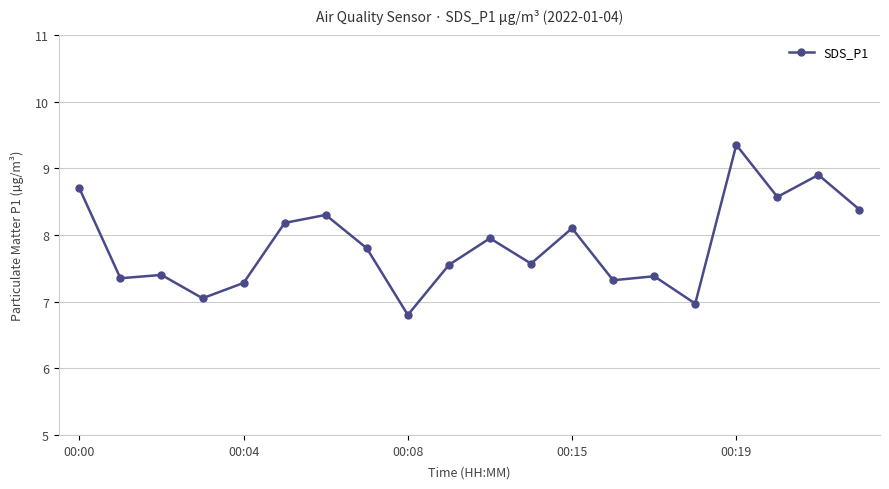

What is the sum of all values?

156.9